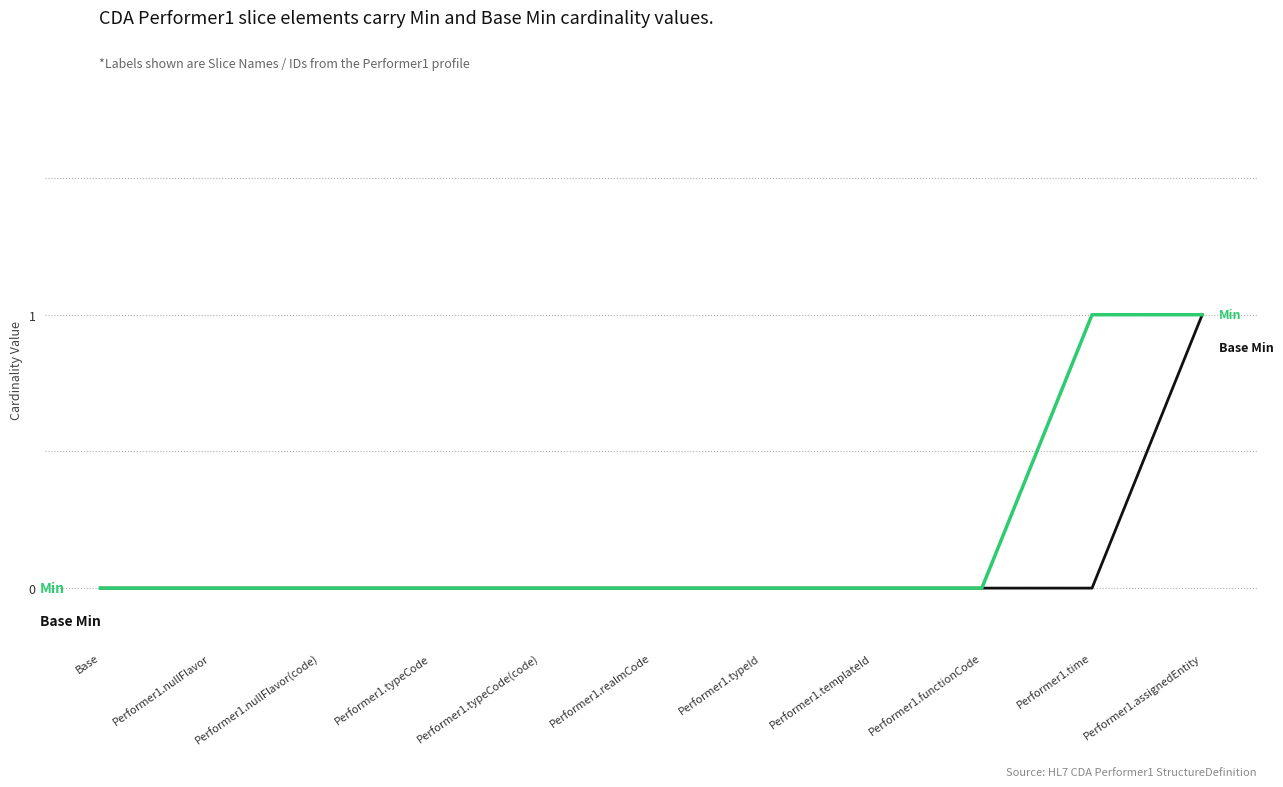

What position from the left is Base?

1